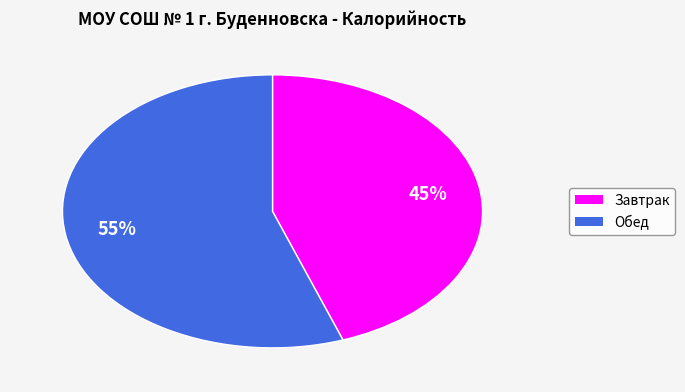

Which has a higher value, Обед or Завтрак?

Обед